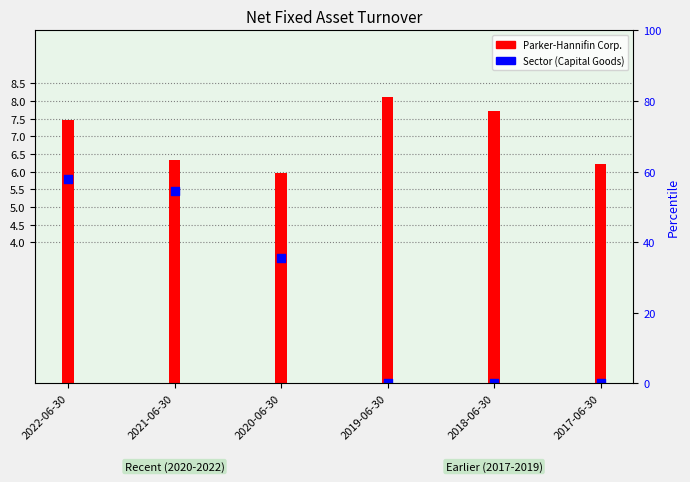

Which series contains the lowest Y value?

Sector (Capital Goods)